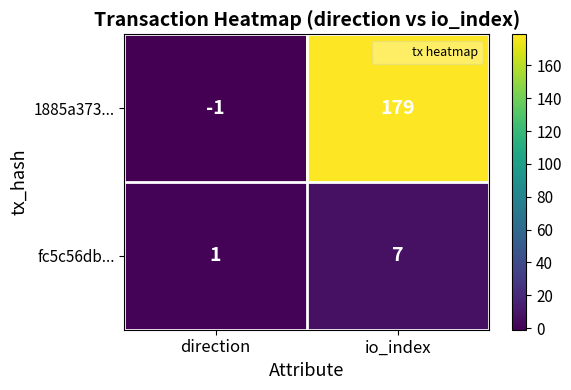

What is the difference between the fc5c56db... values at direction and io_index?

6